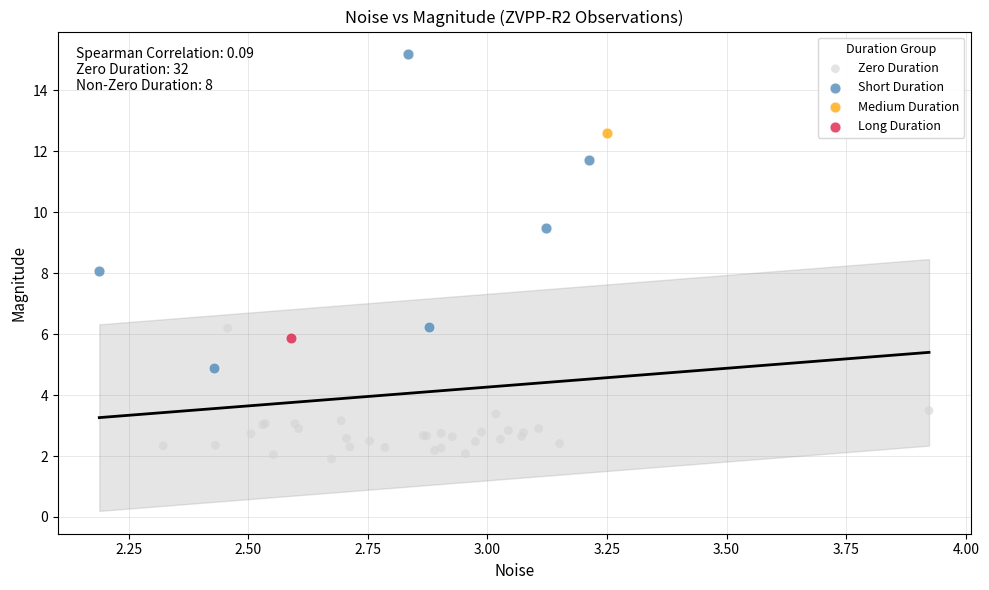

Which series contains the lowest Y value?

Zero Duration